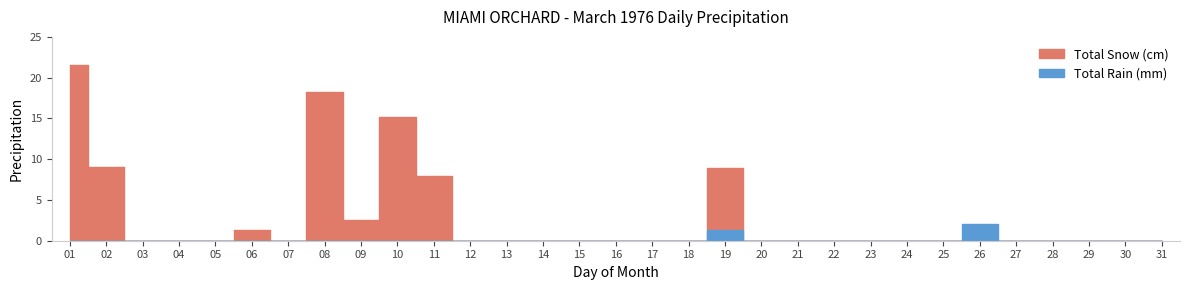

The value of Total Rain (mm) at 06 is 0.0. True or false?

True